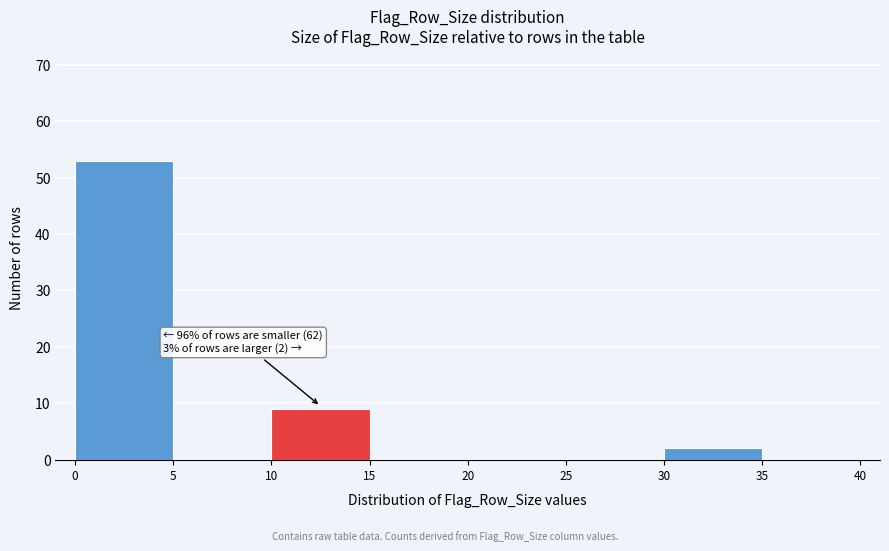

Over which range of the x-axis is the bar tallest?

0 to 5